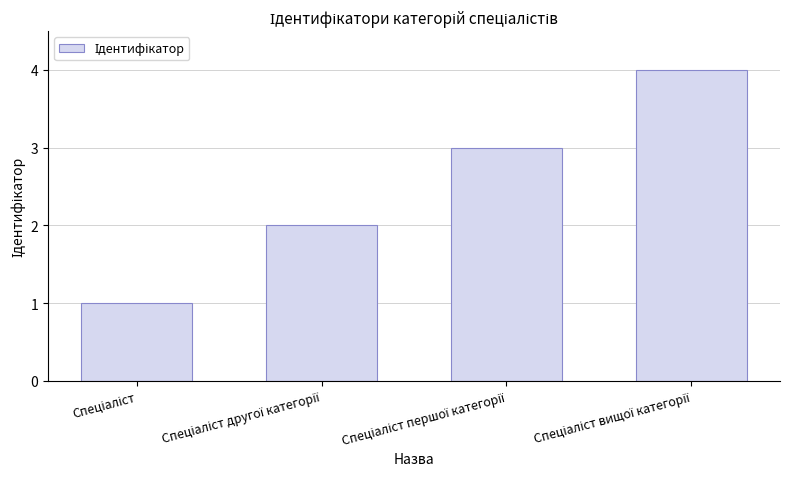

What is the sum of all values?

10